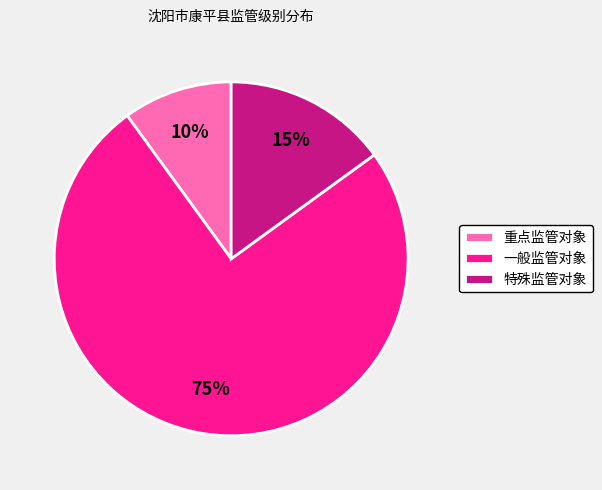

To the nearest percent, what is the difference between the largest and smallest slice percentages?

65%